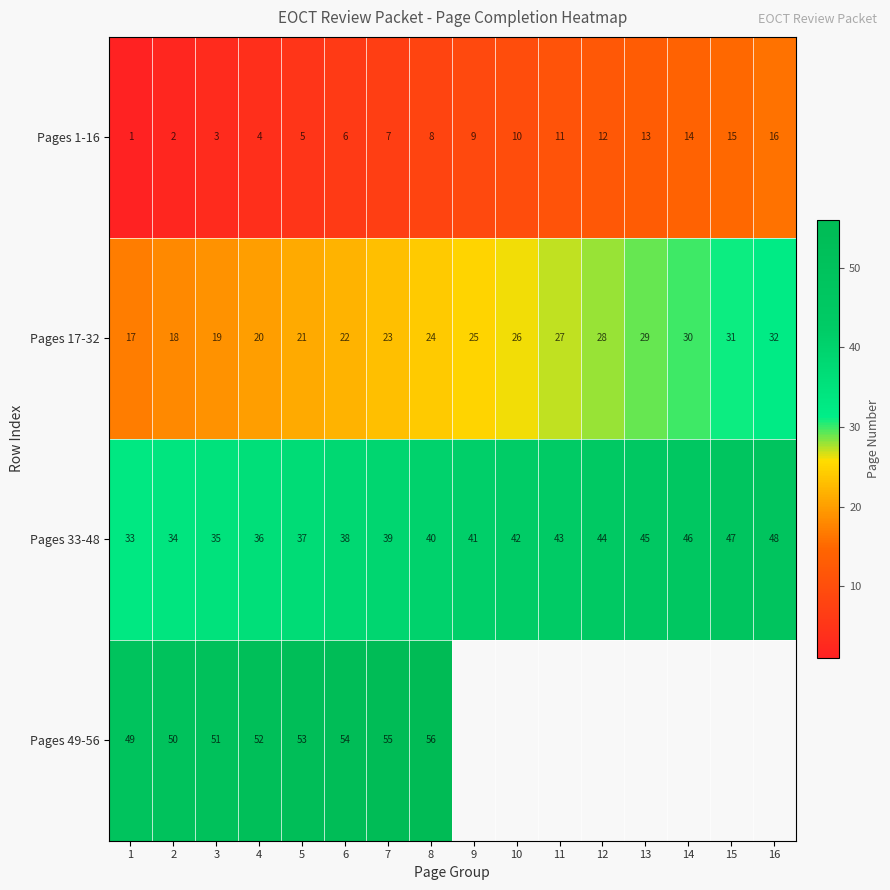

What is the total value across all series at 6?

120